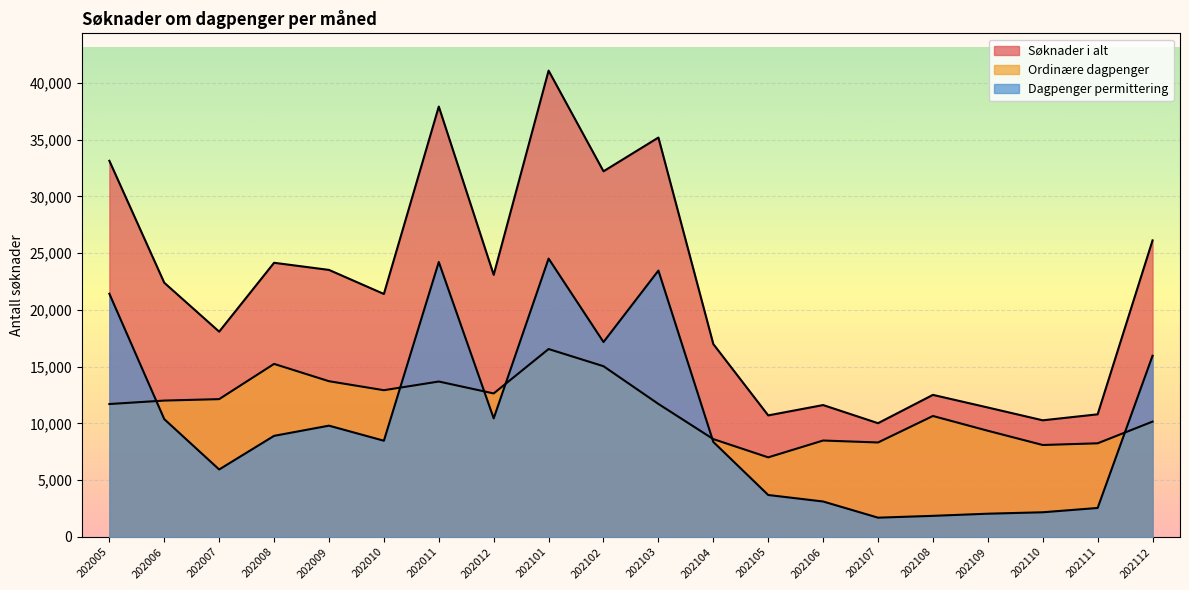

How many data points does each series have?

20